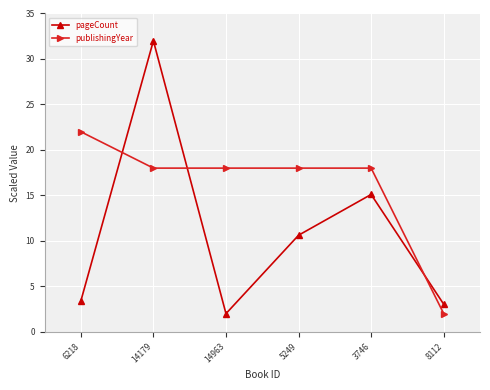

What is the sum of all publishingYear values?

96.0